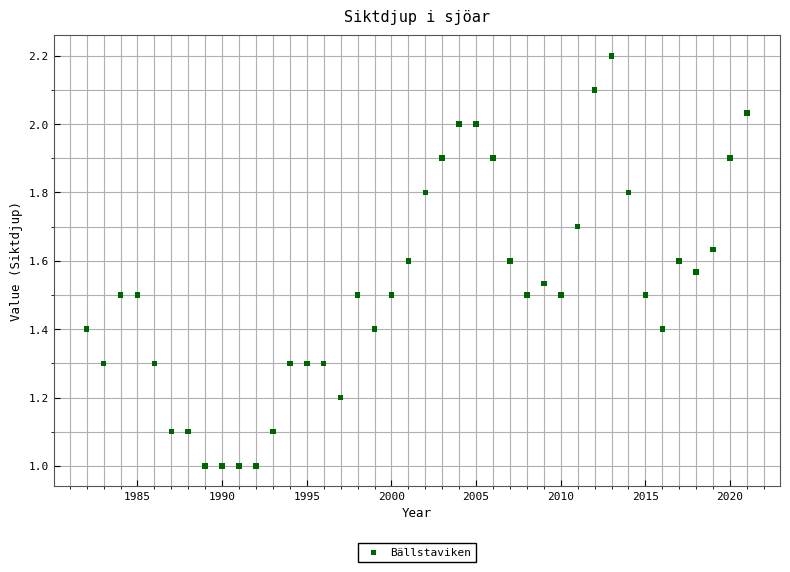

What is the range of X values (max minus min)?

39.0